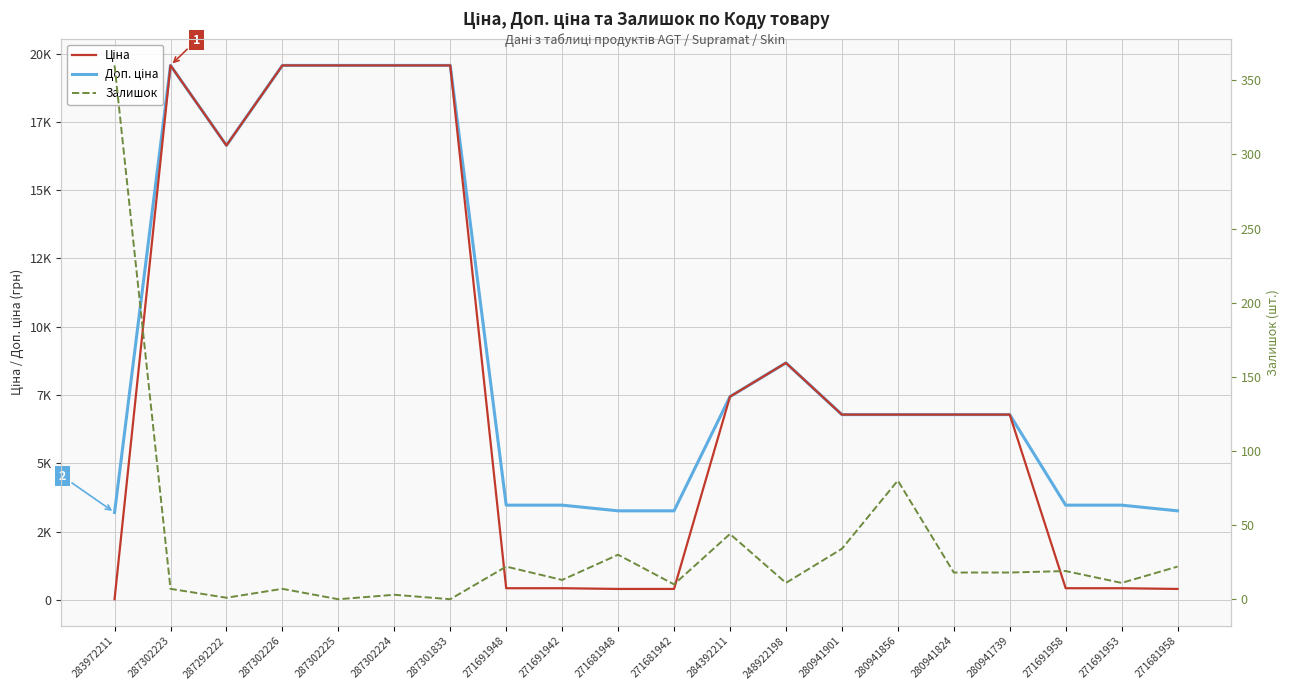

What is the difference between the maximum and second lowest values in the Ціна series?

19156.7